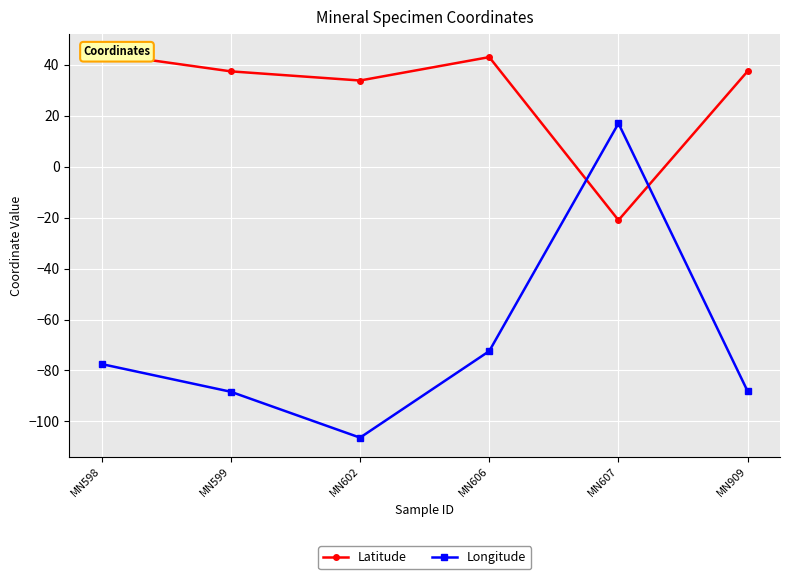

Which series ends up on top after the final intersection of Latitude and Longitude?

Latitude